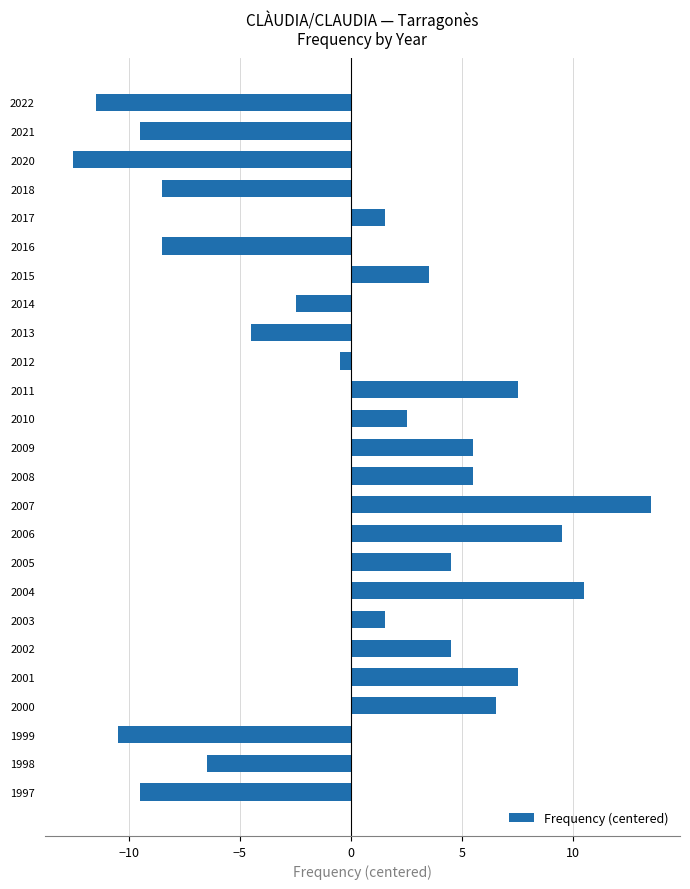

What is the value of the 25th bar from the top?

-9.5